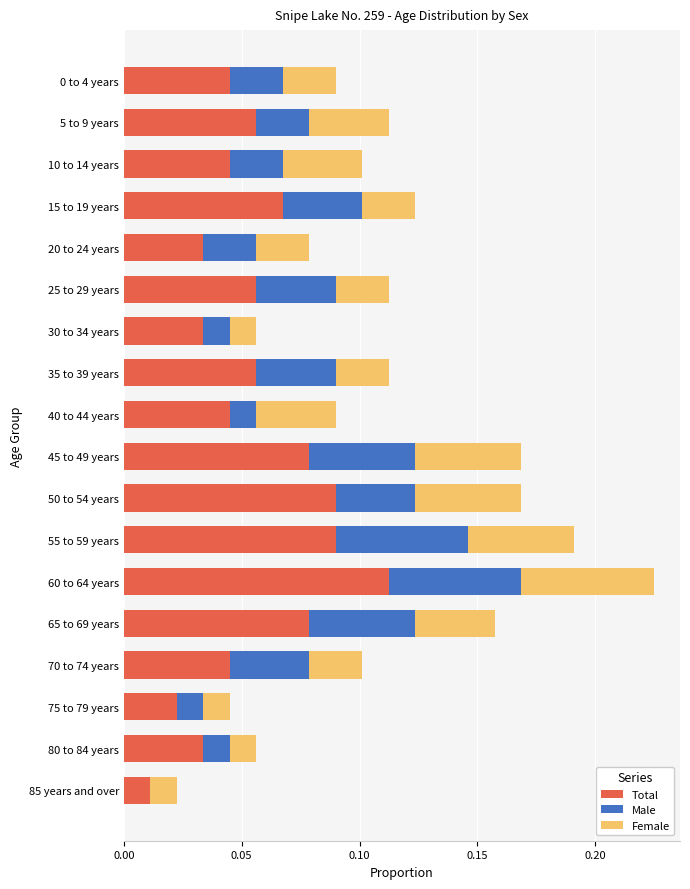

The Total series shows 0.0 at 0 to 4 years. True or false?

True